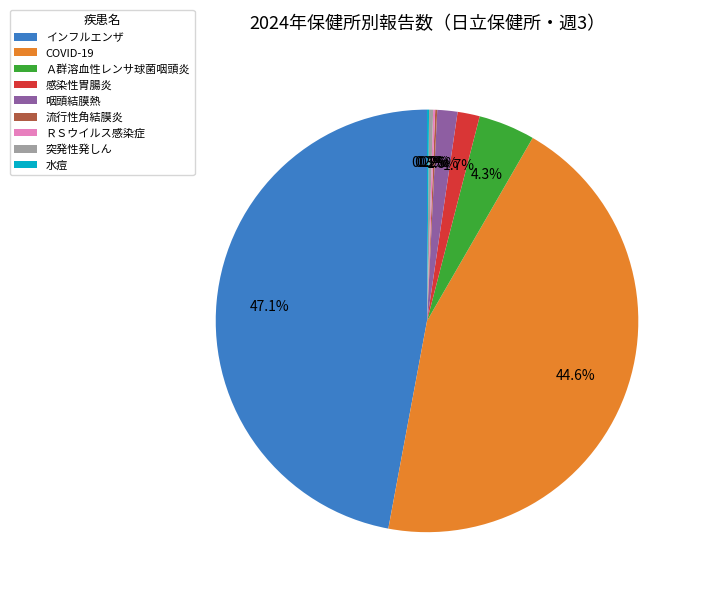

Does インフルエンザ represent more than half of the total?

No